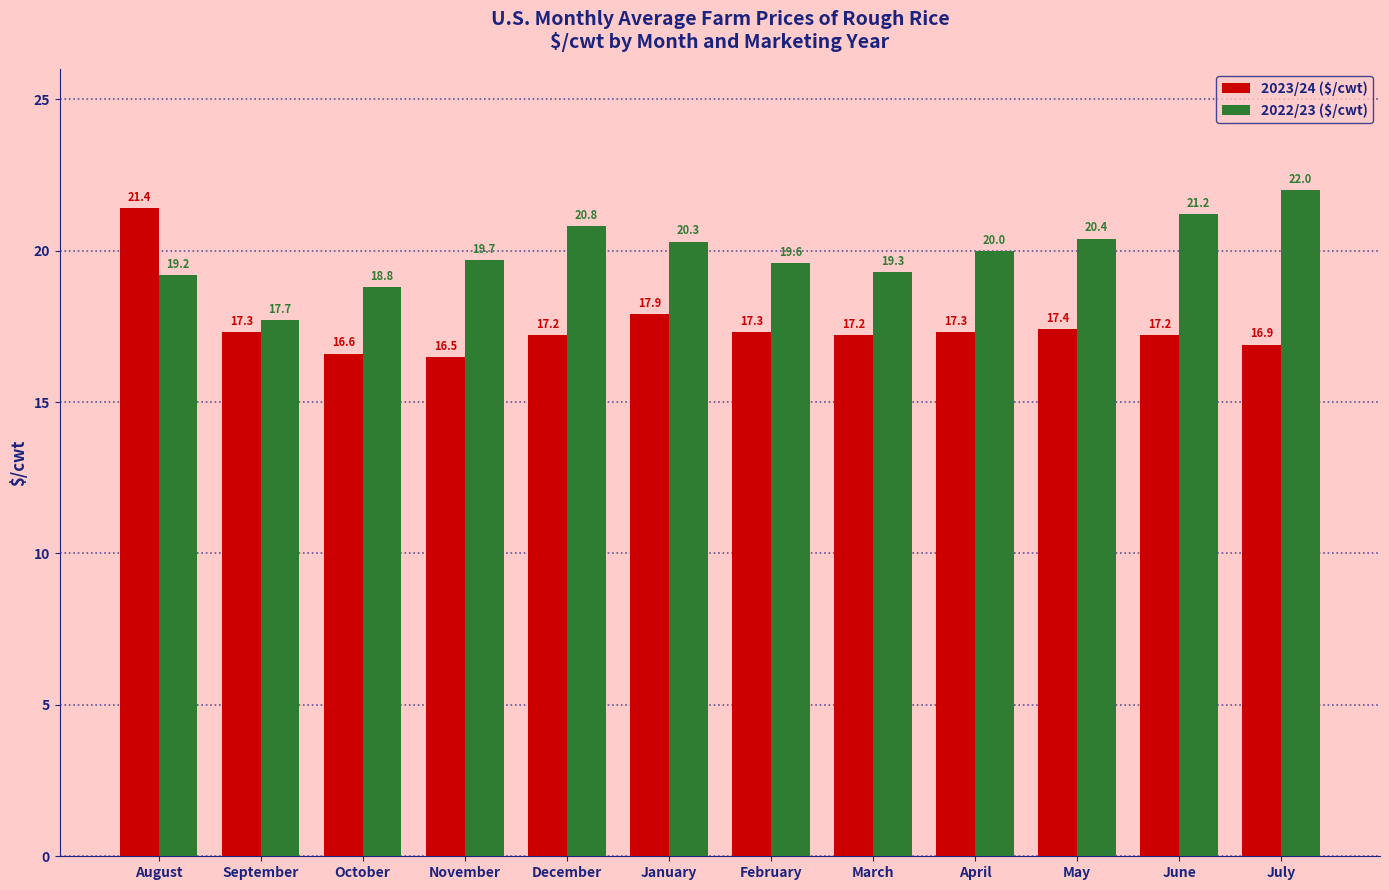

Read the 2023/24 ($/cwt) value at December.

17.2